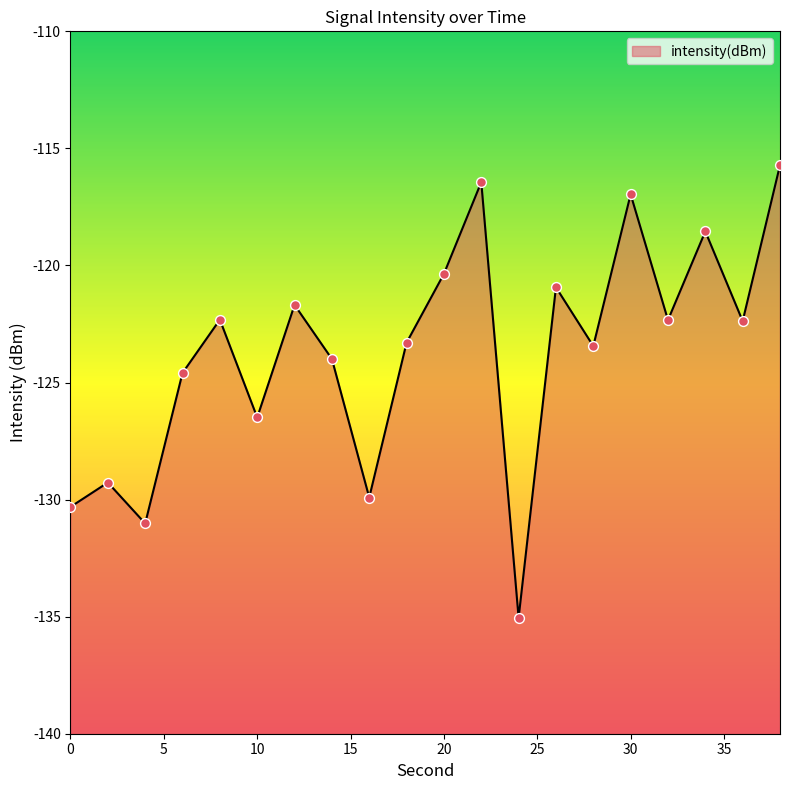

Between 20 and 14, which is larger?

20